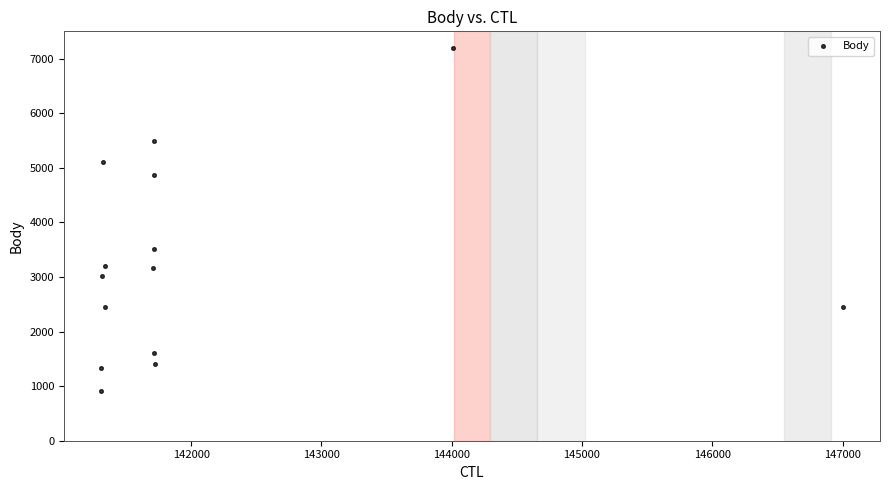

What Y value in the scatter plot is closest to 4046?

3517